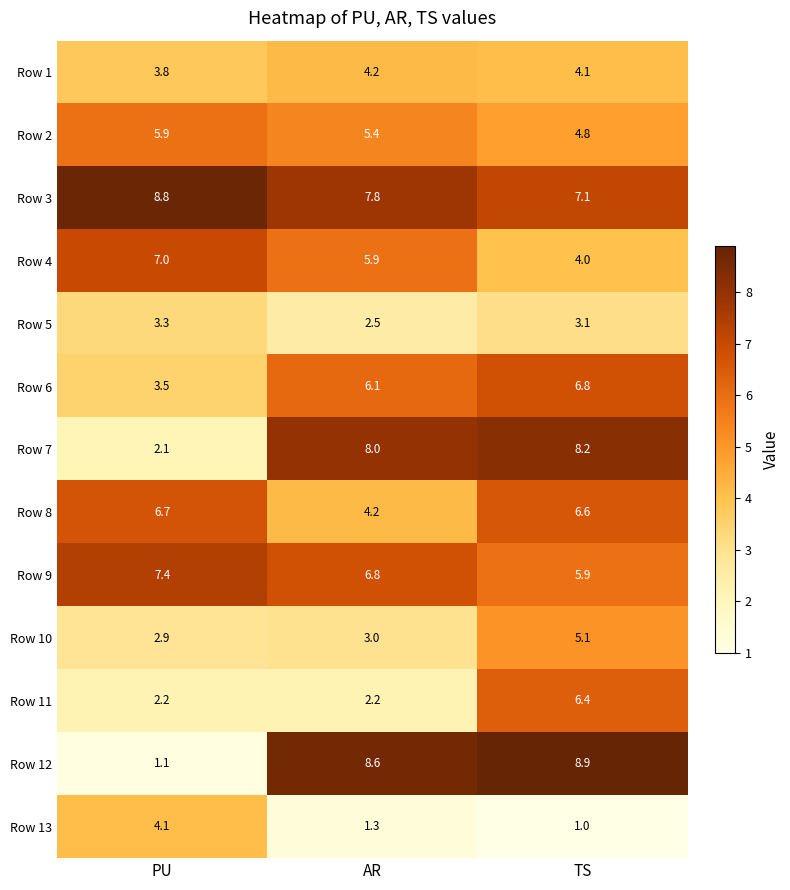

Rank the series by their maximum value, from highest to lowest.

Row 12, Row 3, Row 7, Row 9, Row 4, Row 6, Row 8, Row 11, Row 2, Row 10, Row 1, Row 13, Row 5